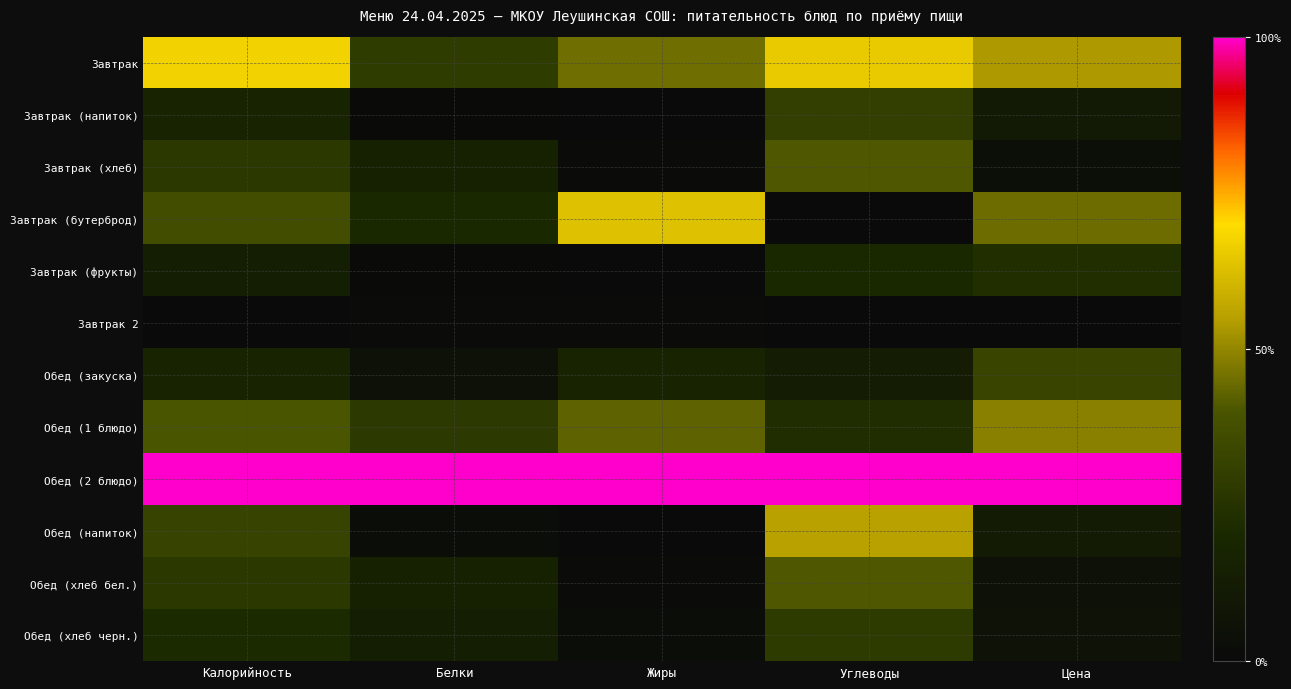

Which series changed the most between Белки and Жиры?

Завтрак (бутерброд)